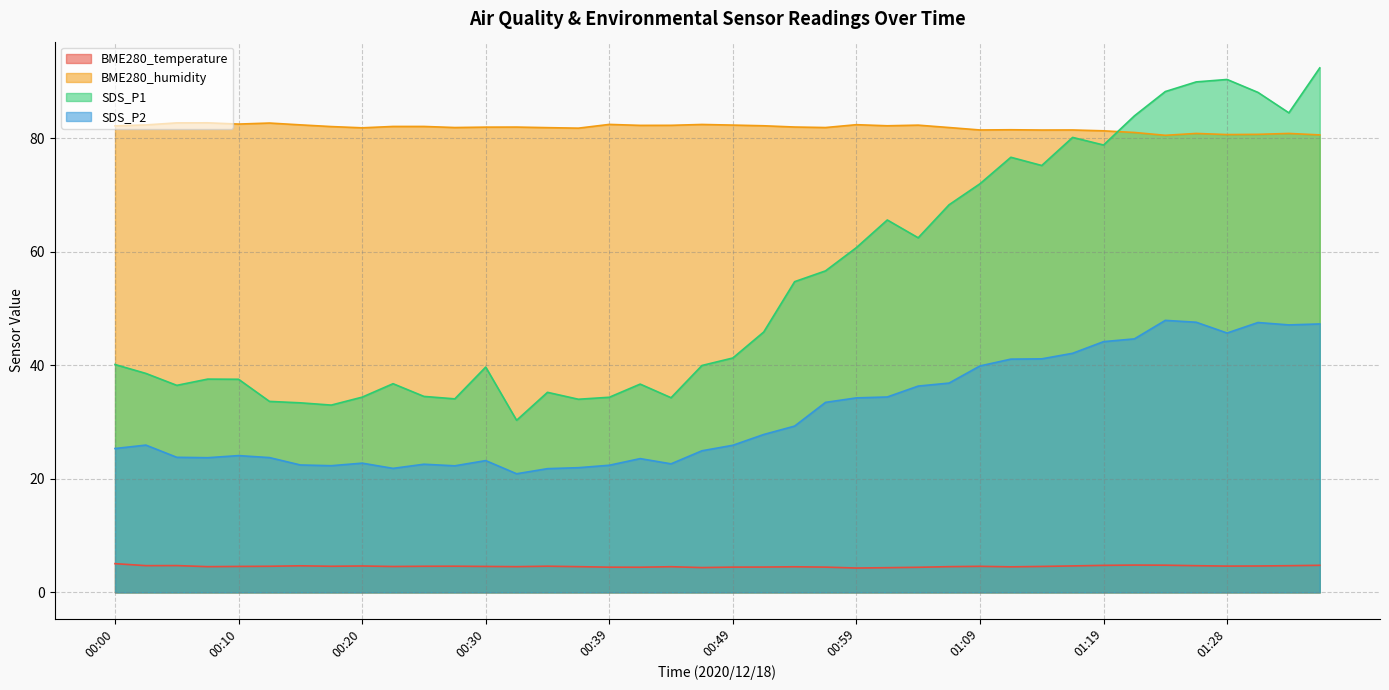

Reading left to right, what are all the values shown in this chart?

BME280_temperature: 5.1	4.7	4.7	4.5	4.6	4.6	4.7	4.6	4.7	4.6	4.6	4.6	4.6	4.5	4.6	4.5	4.4	4.4	4.5	4.4	4.5	4.5	4.5	4.5	4.3	4.3	4.4	4.5	4.6	4.5	4.6	4.7	4.8	4.8	4.8	4.7	4.6	4.7	4.7	4.8
BME280_humidity: 82.2	82.4	82.7	82.7	82.5	82.7	82.4	82.1	81.9	82.1	82.1	81.9	82.0	82.0	81.9	81.8	82.5	82.3	82.3	82.5	82.3	82.2	82.0	81.9	82.4	82.2	82.3	81.9	81.5	81.5	81.5	81.5	81.3	81.0	80.5	80.9	80.7	80.7	80.9	80.6
SDS_P1: 40.1	38.6	36.5	37.6	37.5	33.6	33.4	33.0	34.4	36.8	34.5	34.1	39.7	30.3	35.2	34.0	34.4	36.7	34.3	40.0	41.3	45.9	54.8	56.6	60.8	65.6	62.5	68.3	72.0	76.7	75.2	80.2	78.8	84.0	88.2	90.0	90.4	88.1	84.5	92.4
SDS_P2: 25.4	25.9	23.8	23.7	24.1	23.8	22.4	22.3	22.8	21.9	22.6	22.3	23.2	20.9	21.8	22.0	22.4	23.6	22.6	24.9	25.9	27.8	29.3	33.5	34.3	34.4	36.4	36.9	39.9	41.1	41.1	42.1	44.2	44.7	47.9	47.6	45.7	47.5	47.1	47.3